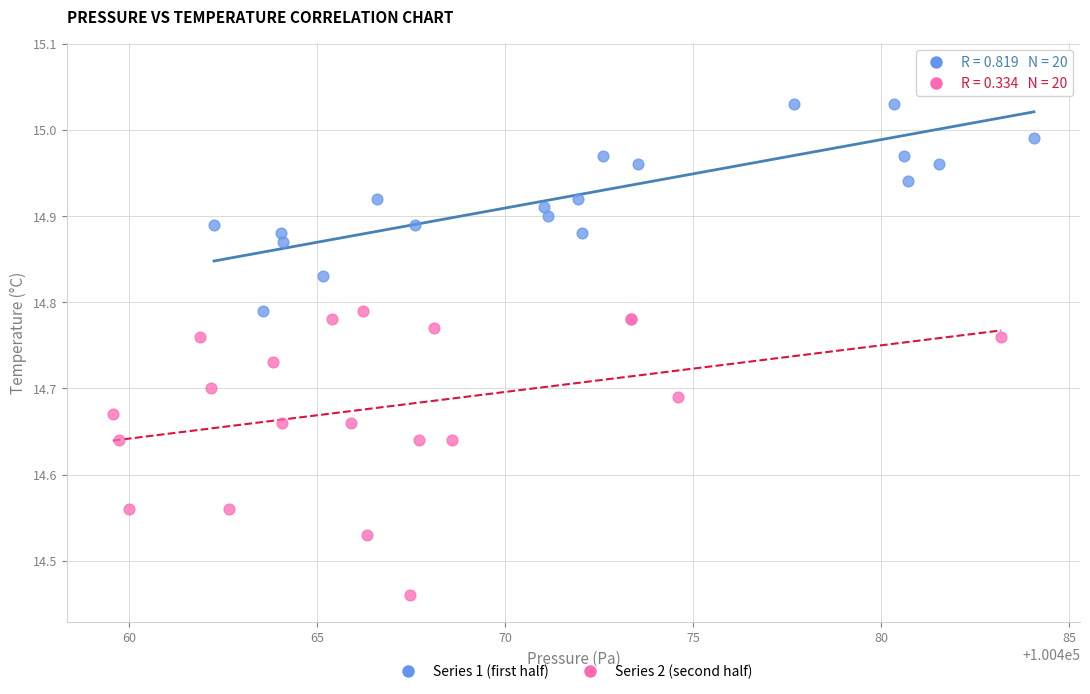

Which series has the widest spread of Y values?

Series 2 (second half)